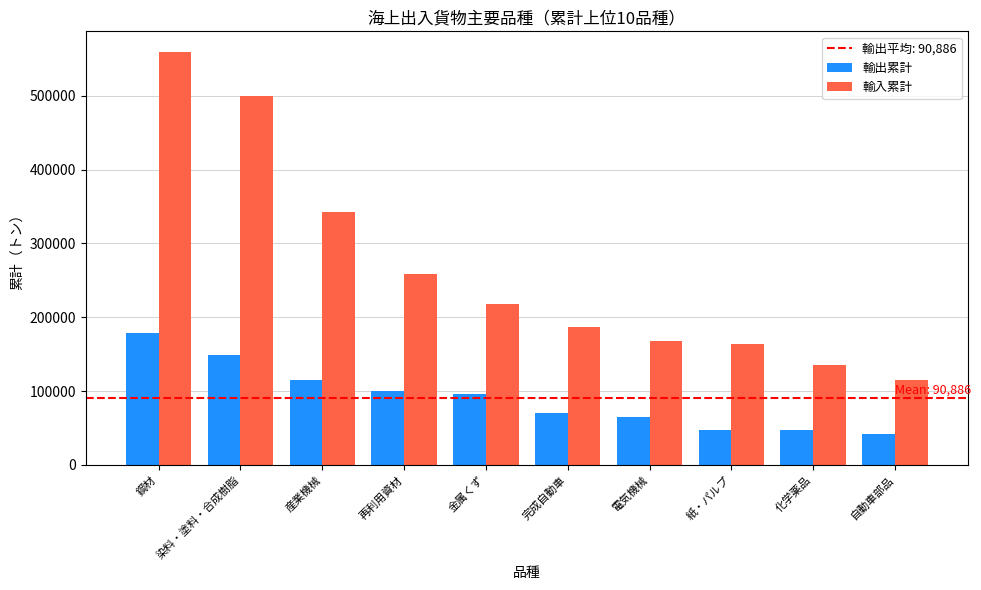

What is the sum of the 輸出累計 values at 紙・パルプ and 自動車部品?

89040